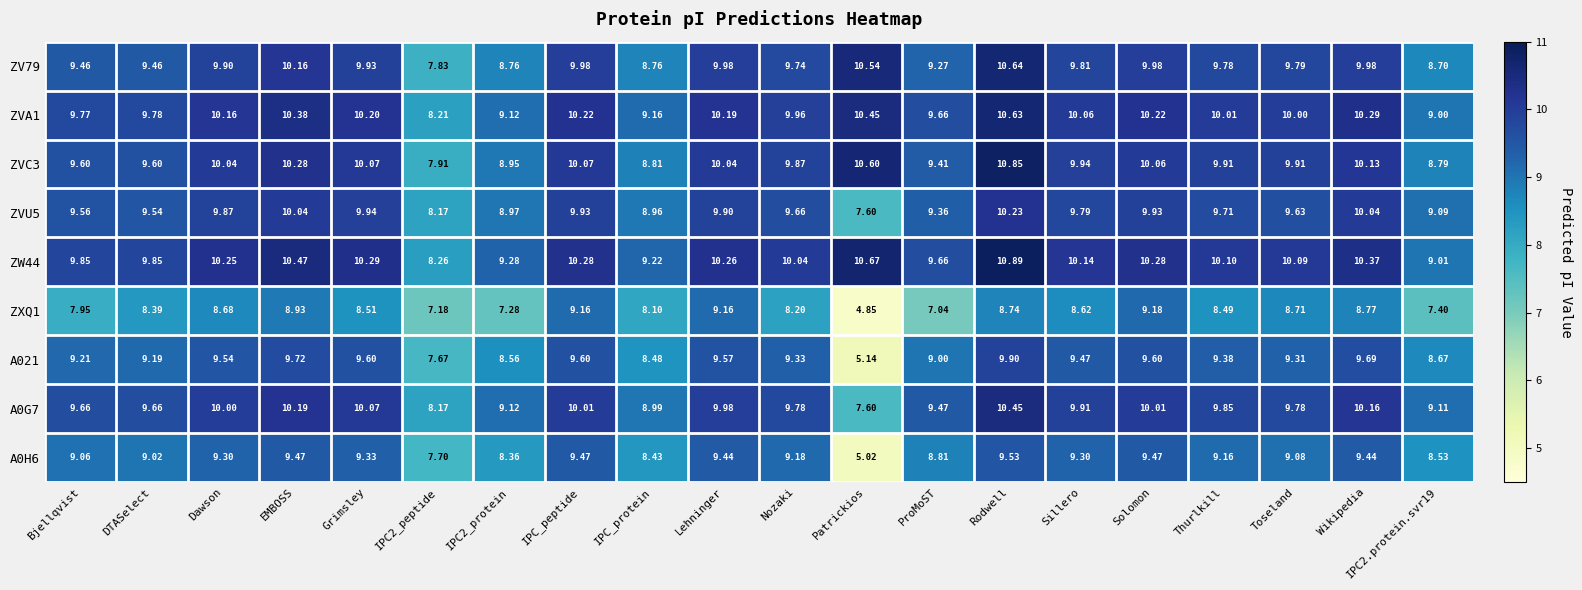

At which label does ZXQ1 first exceed 8?

DTASelect